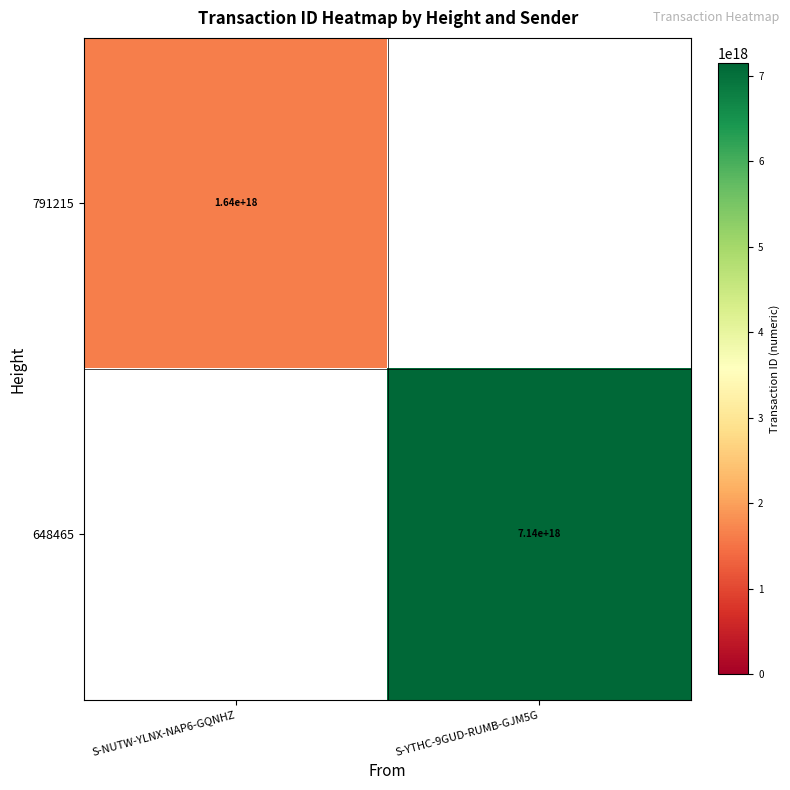

The 648465 series shows 7140000000000000000 at S-YTHC-9GUD-RUMB-GJM5G. True or false?

True